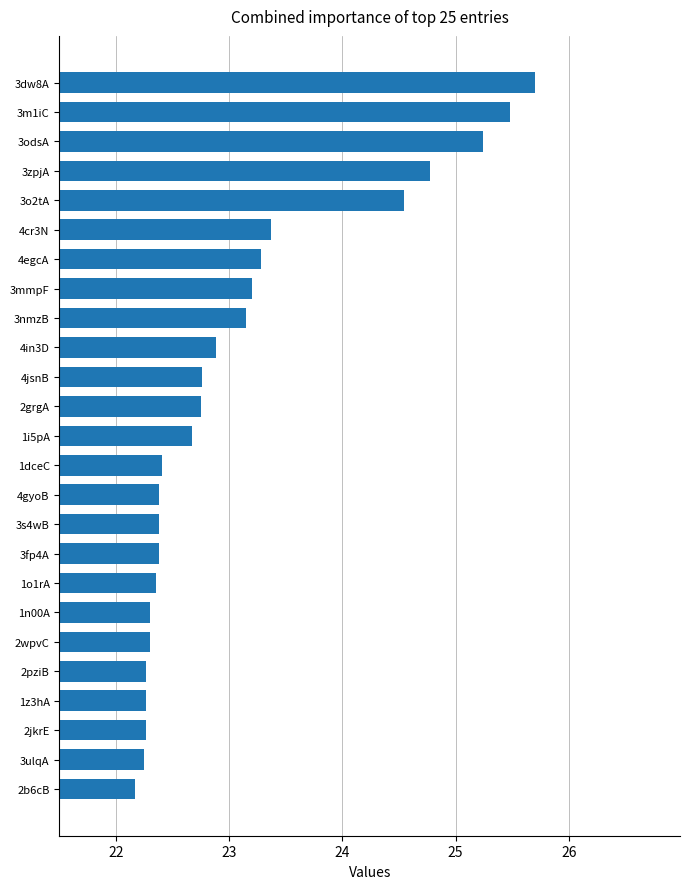

Reading bottom to top, extract all data points from this chart.

2b6cB=22.2	3ulqA=22.3	2jkrE=22.3	1z3hA=22.3	2pziB=22.3	2wpvC=22.3	1n00A=22.3	1o1rA=22.4	3fp4A=22.4	3s4wB=22.4	4gyoB=22.4	1dceC=22.4	1i5pA=22.7	2grgA=22.8	4jsnB=22.8	4in3D=22.9	3nmzB=23.2	3mmpF=23.2	4egcA=23.3	4cr3N=23.4	3o2tA=24.5	3zpjA=24.8	3odsA=25.2	3m1iC=25.5	3dw8A=25.7